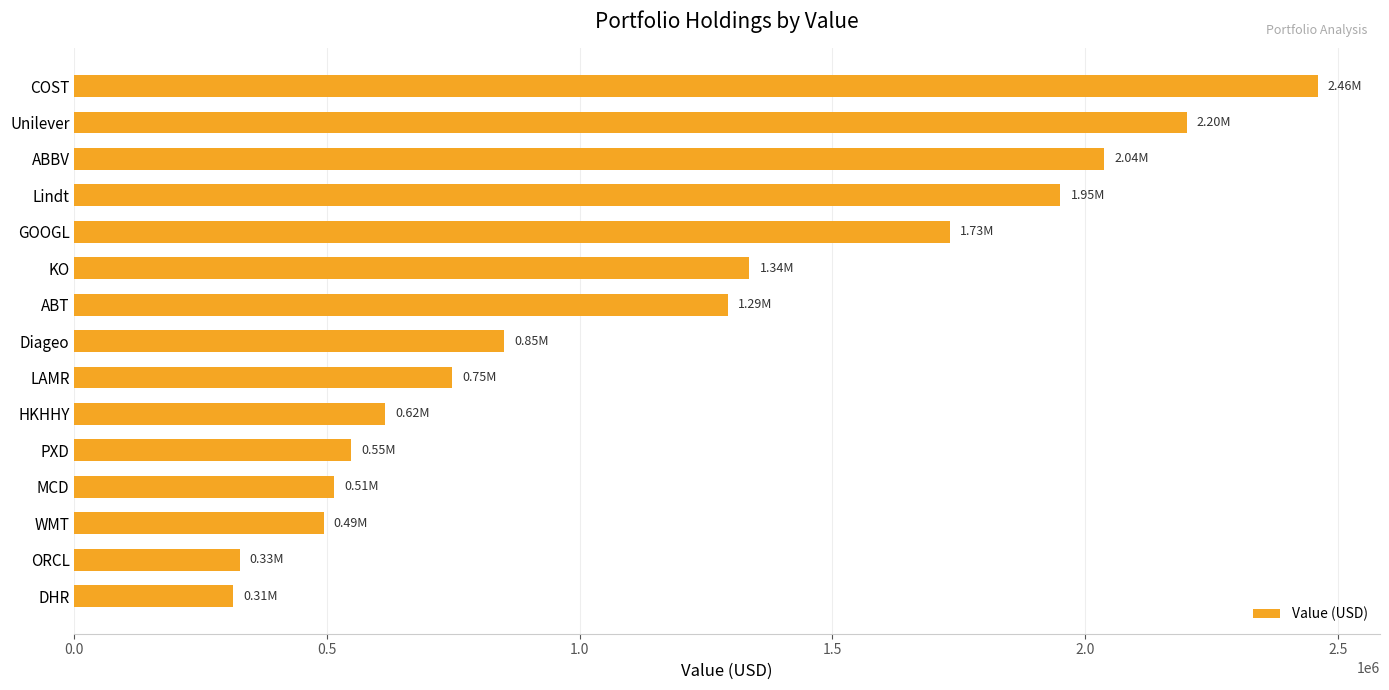

What is the change in value from PXD to WMT?

-54707